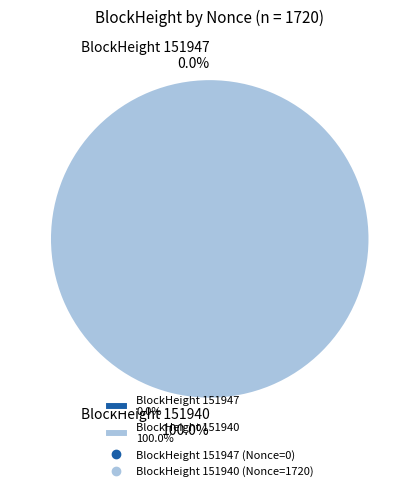

Which slice is the largest?

151940